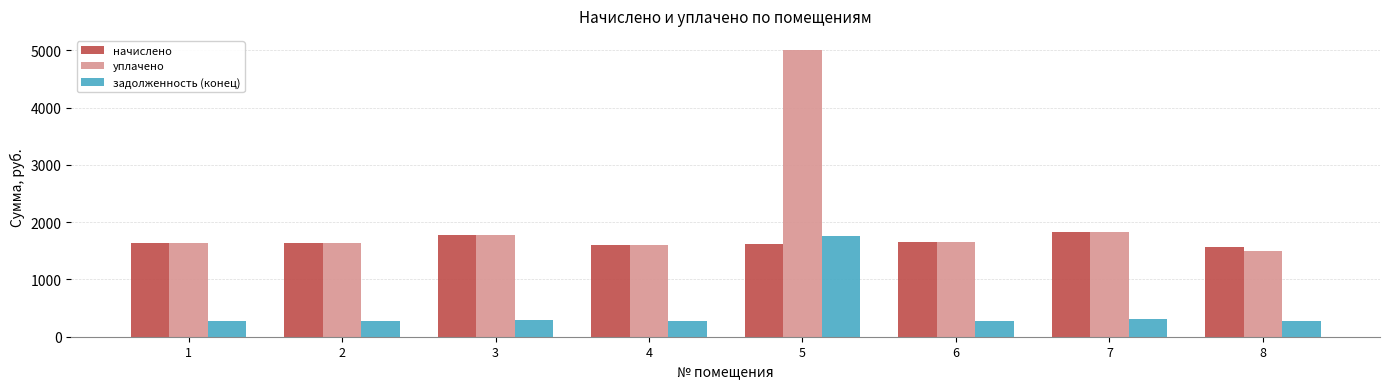

What is the sum of all уплачено values?

16643.2